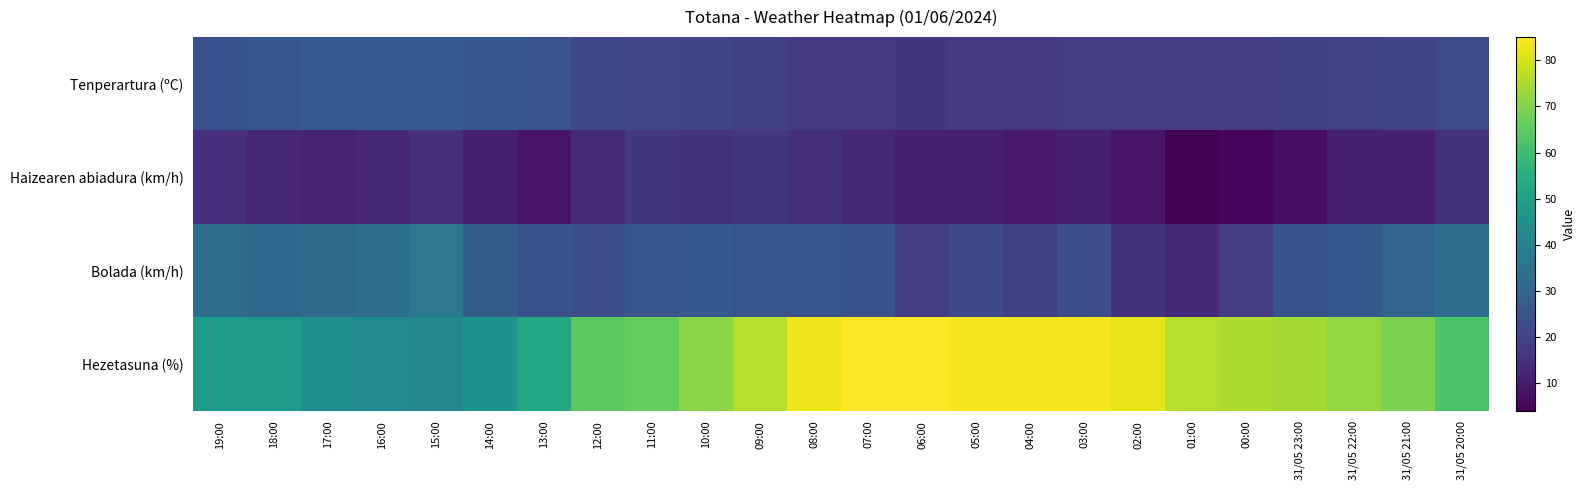

What is the total value across all series at 14:00?

110.7